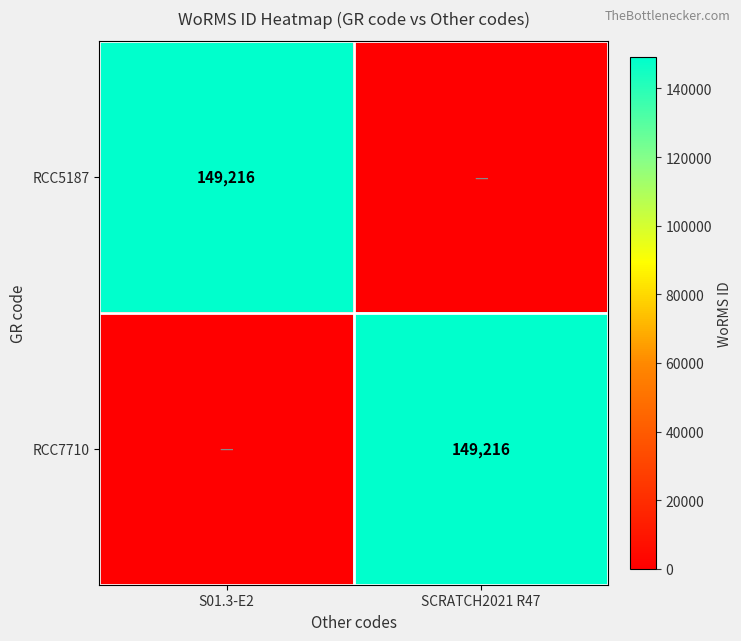

The value of RCC5187 at S01.3-E2 is 149216. True or false?

True